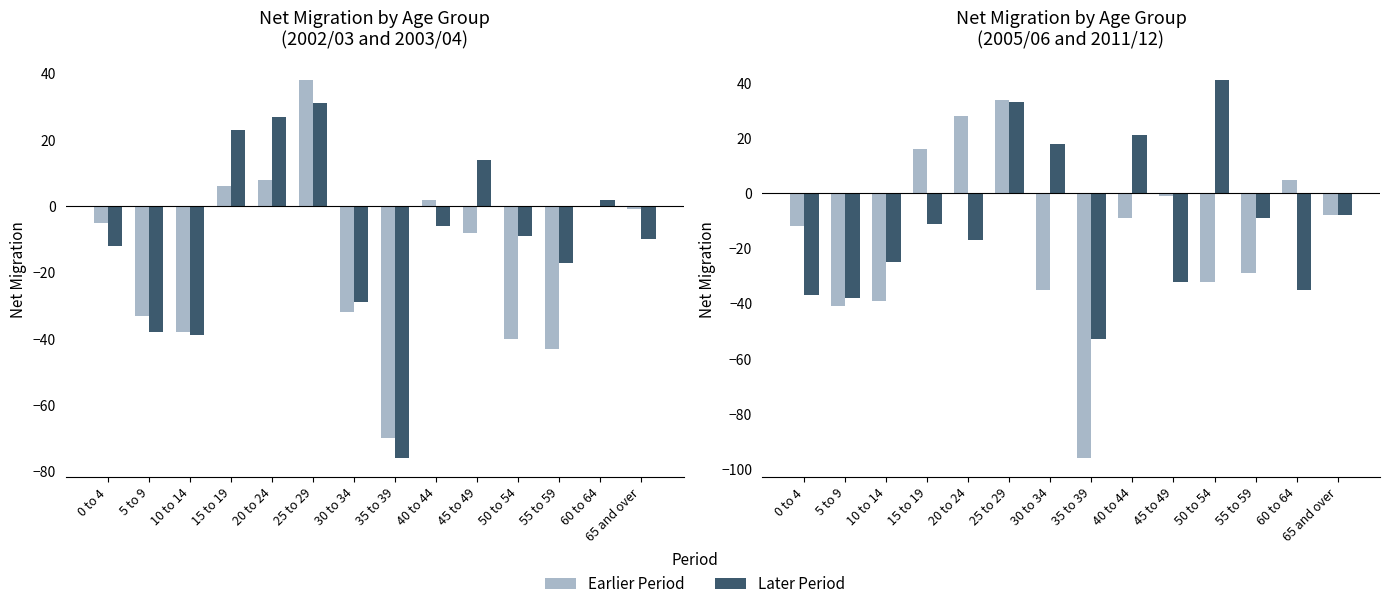

What is the difference between the 2002/2003 values at 15 to 19 and 20 to 24?

2